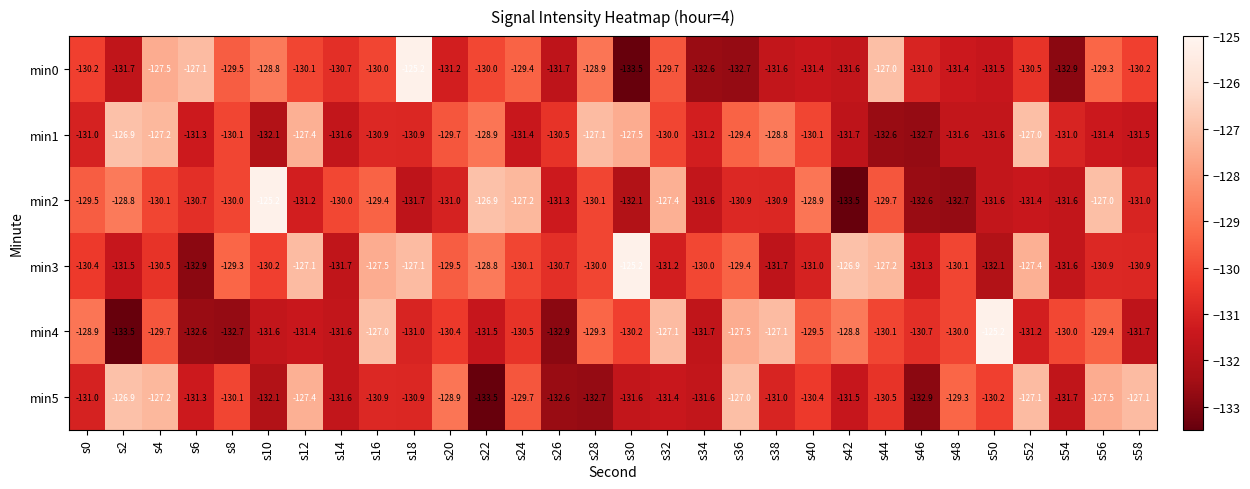

How many distinct data groups are displayed?

6